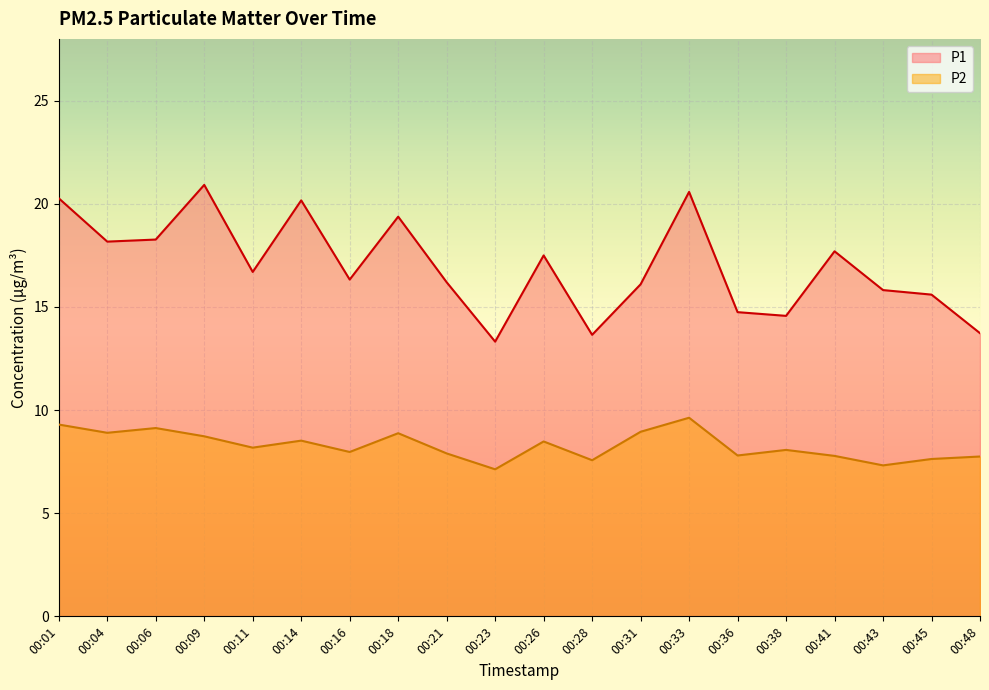

What is the difference between the P2 values at 00:38 and 00:26?

0.4